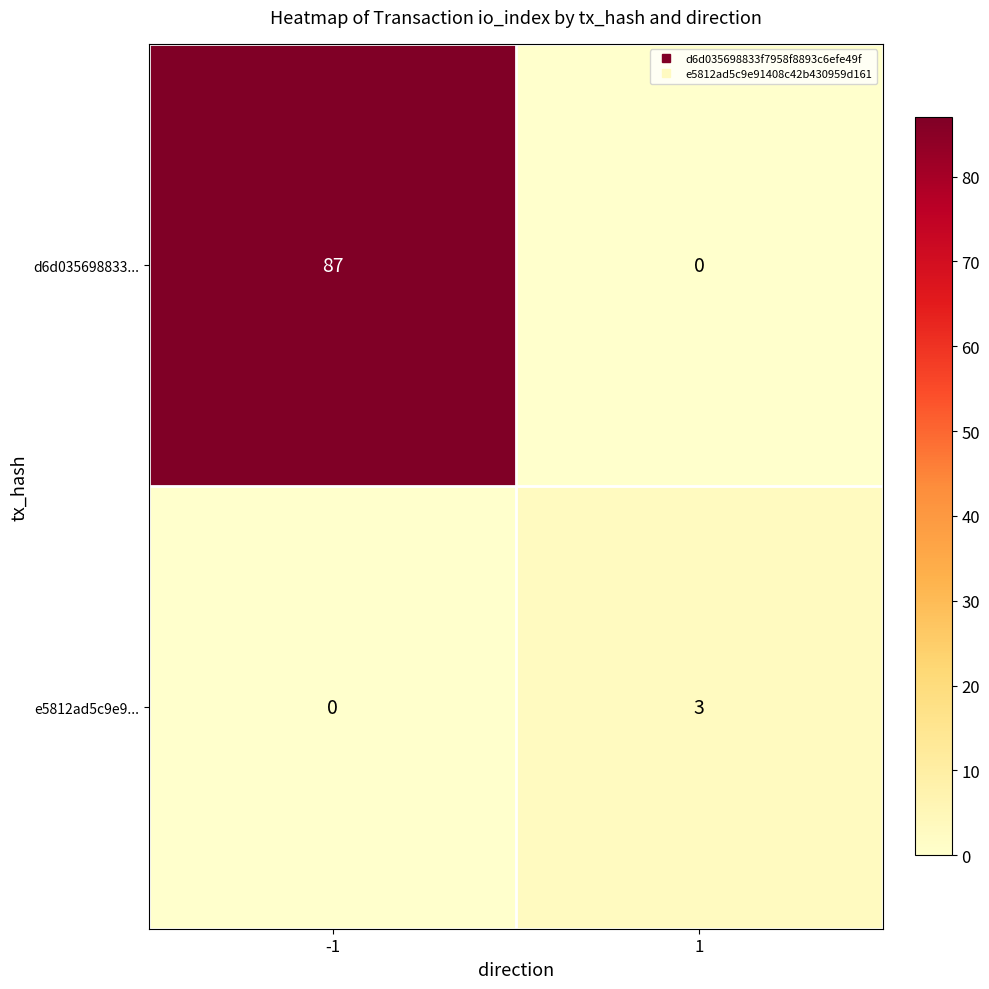

The e5812ad5c9e9... series shows 0 at -1. True or false?

True